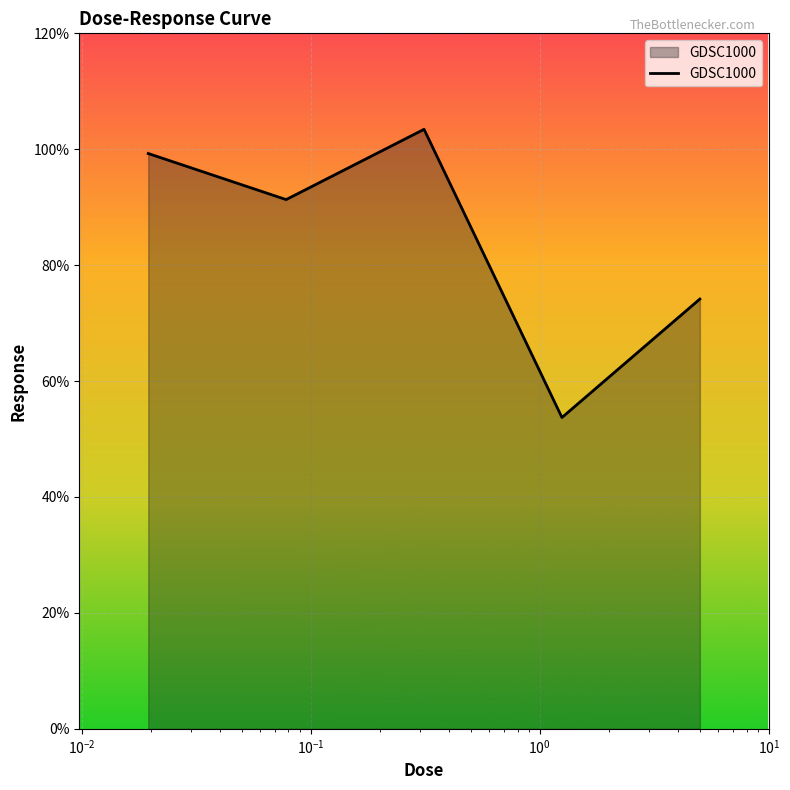

What is the difference between the maximum and minimum values?

49.7